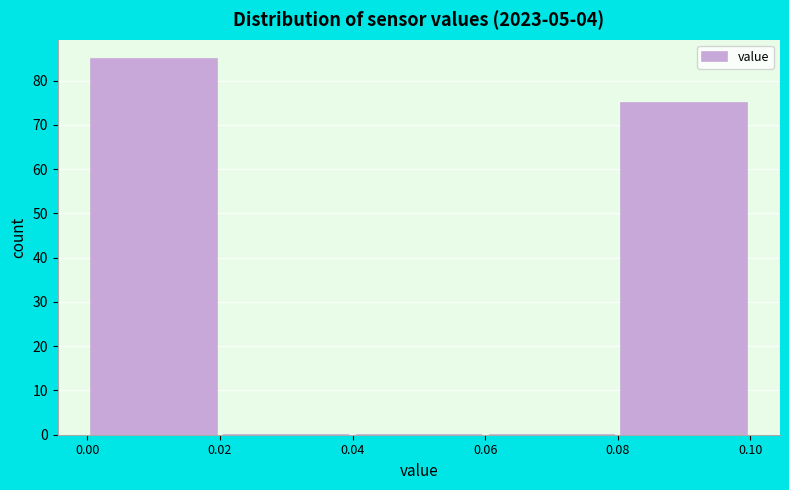

Reading left to right, transcribe this chart: for each bar, give the range it covers on the x-axis and its height. The values are not printed on the chart, so give them approximately, as read against the axis.

0.00 to 0.02: 85
0.02 to 0.04: 0
0.04 to 0.06: 0
0.06 to 0.08: 0
0.08 to 0.10: 75